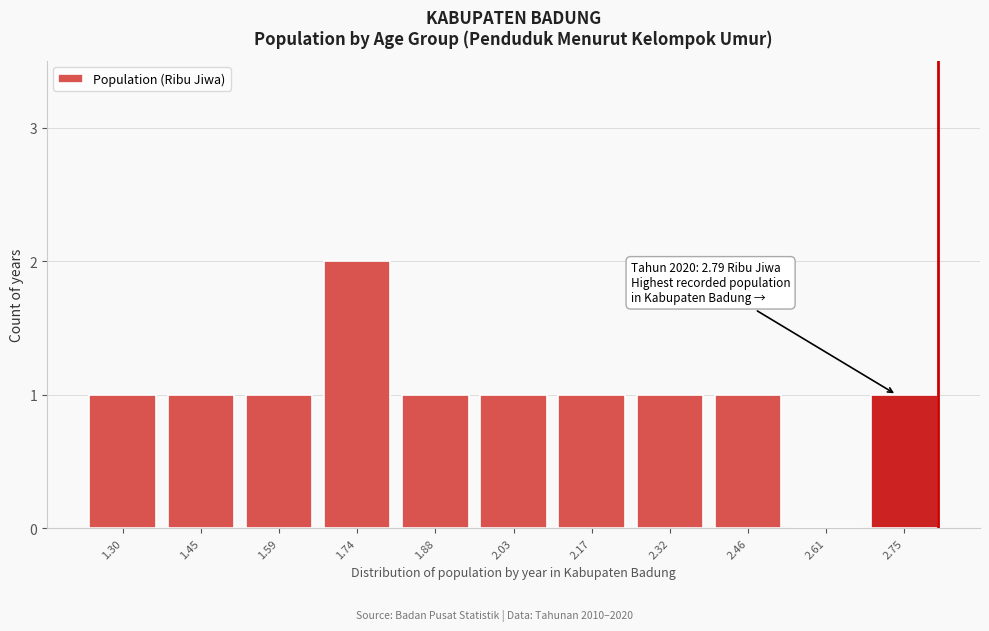

Reading left to right, extract all data points from this chart.

1.30=1	1.45=1	1.59=1	1.74=2	1.88=1	2.03=1	2.17=1	2.32=1	2.46=1	2.61=0	2.75=1